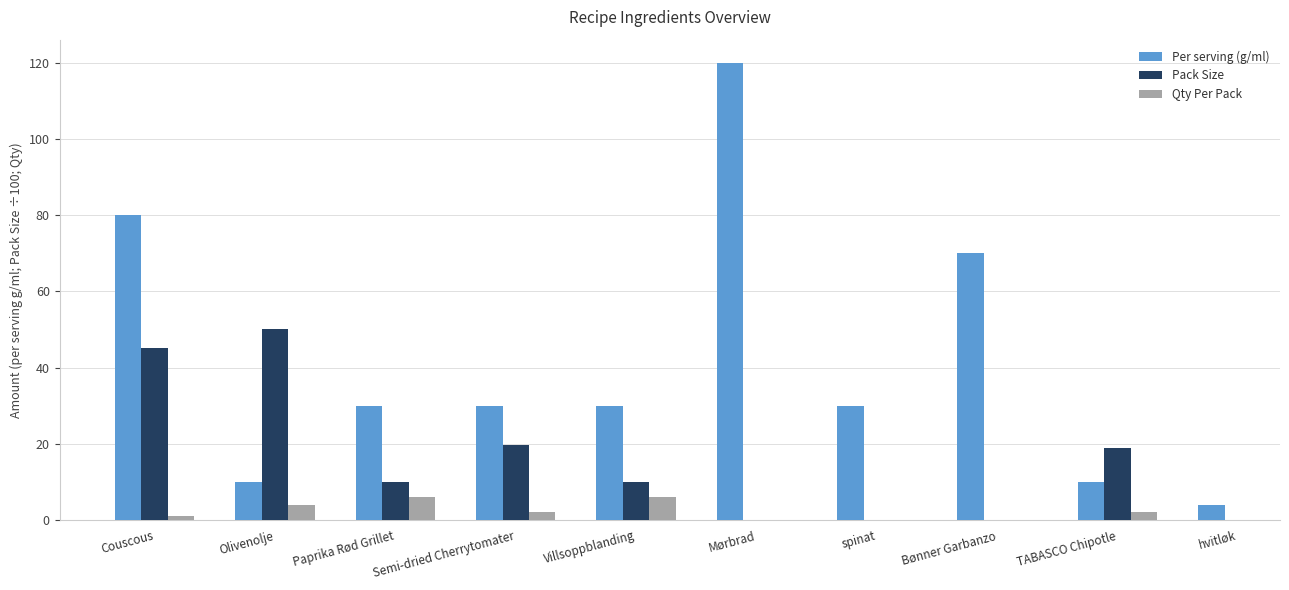

Does the chart contain any negative values?

No